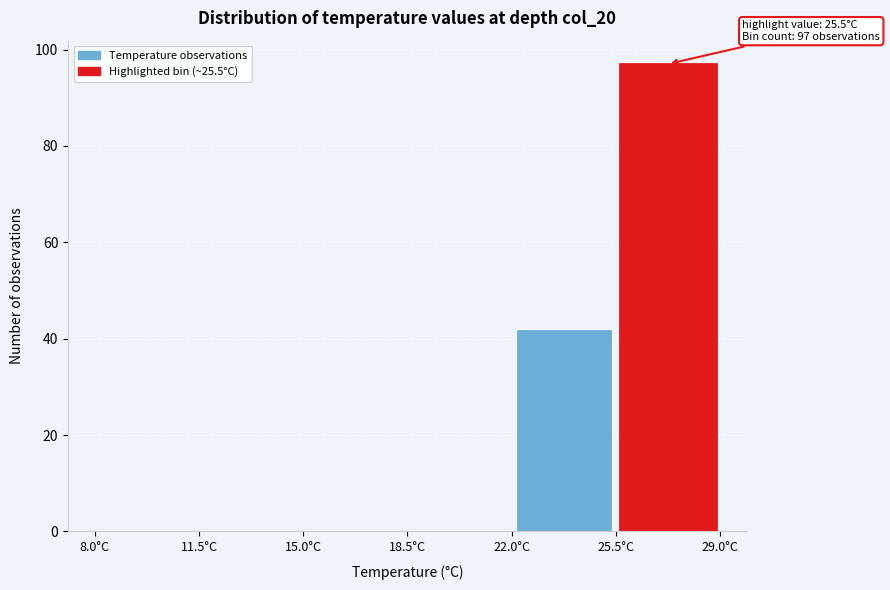

Which range on the x-axis has the tallest bar?

25.5 to 29.0